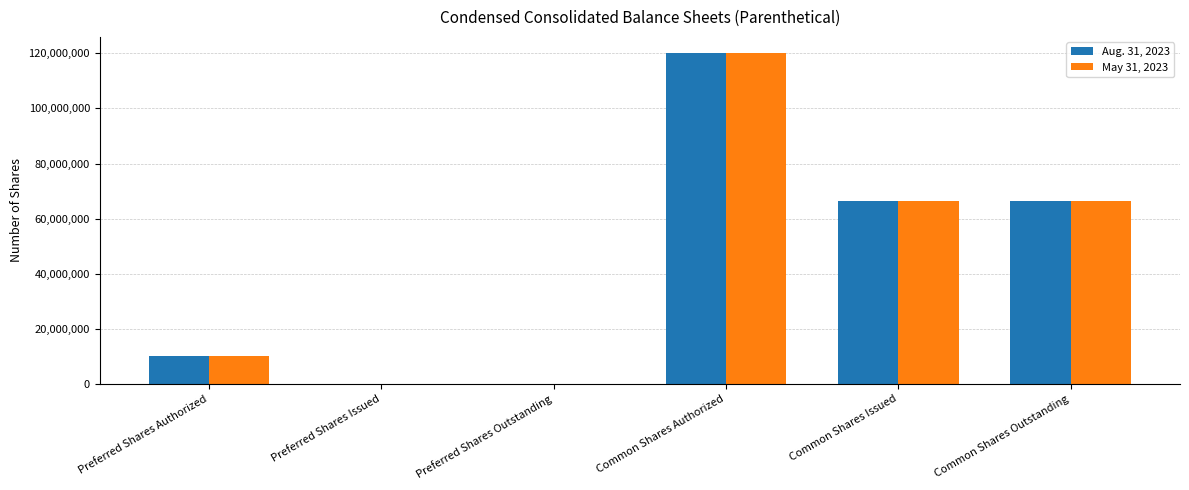

Reading left to right, list all the values displayed in this chart.

Aug. 31, 2023: 10000000	0	0	120000000	66220206	66220206
May 31, 2023: 10000000	0	0	120000000	66220206	66220206